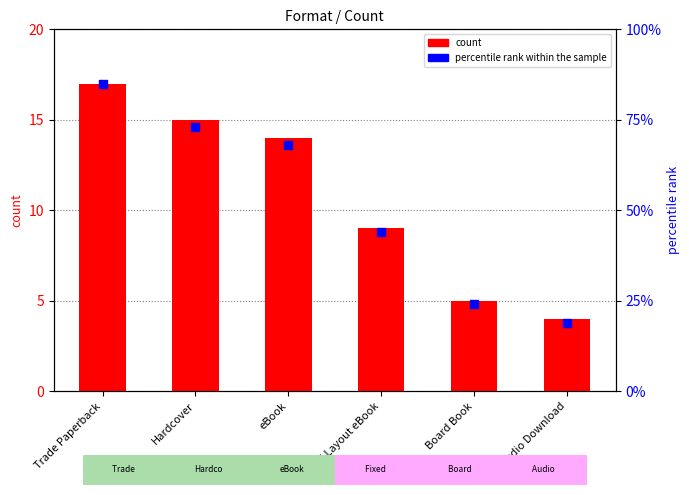

At how many categories does at least one series exceed 76?

1